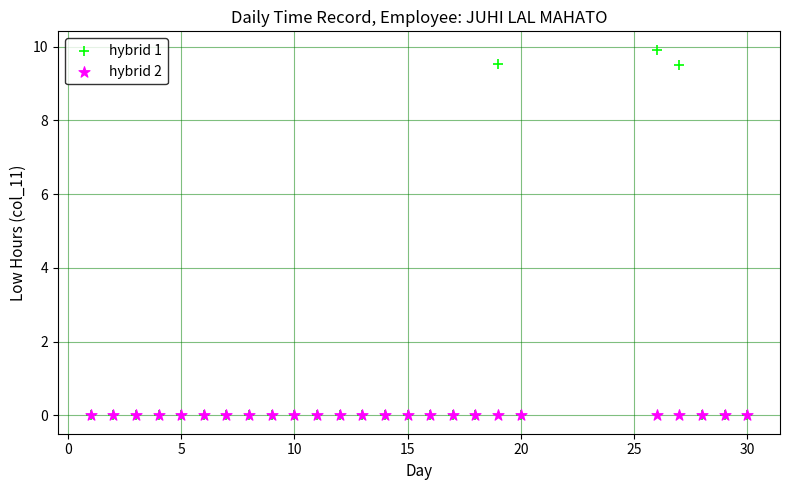

What are all the series names shown in the legend?

hybrid 1, hybrid 2